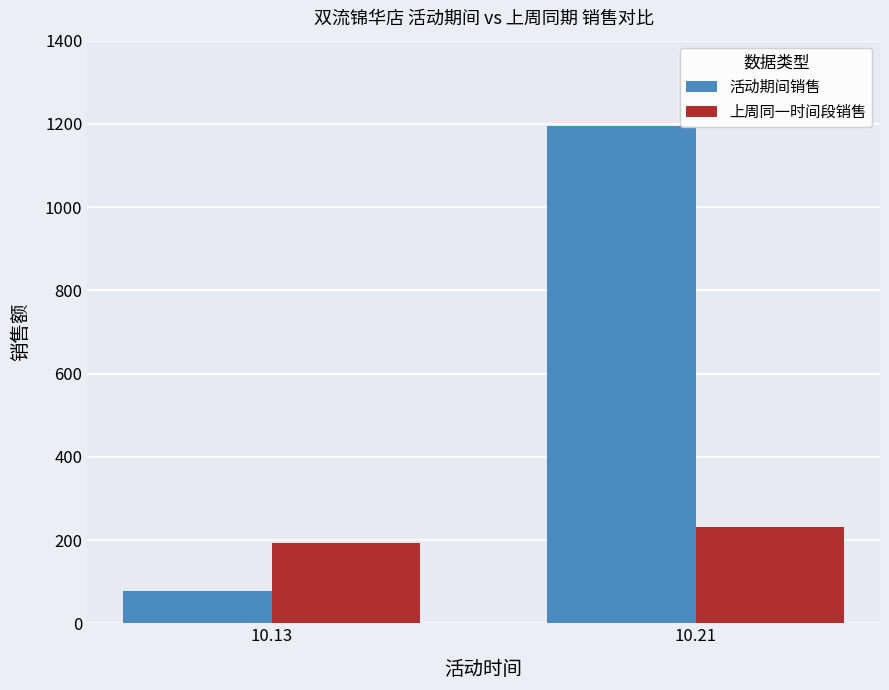

What are all the series names shown in the legend?

活动期间销售, 上周同一时间段销售